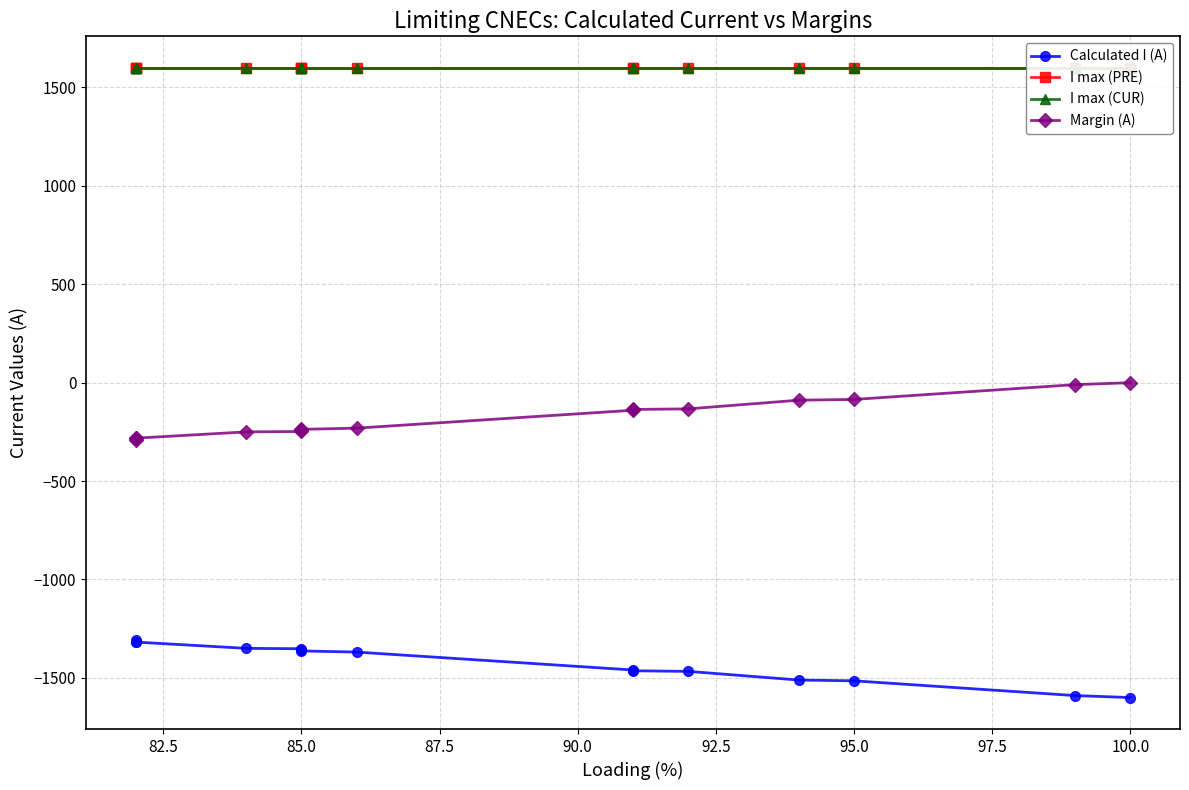

How many lines are shown in the chart?

4